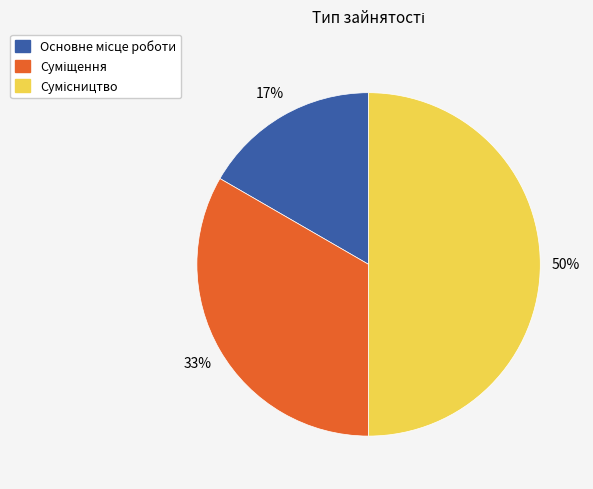

To the nearest percent, what is the average slice percentage?

33%